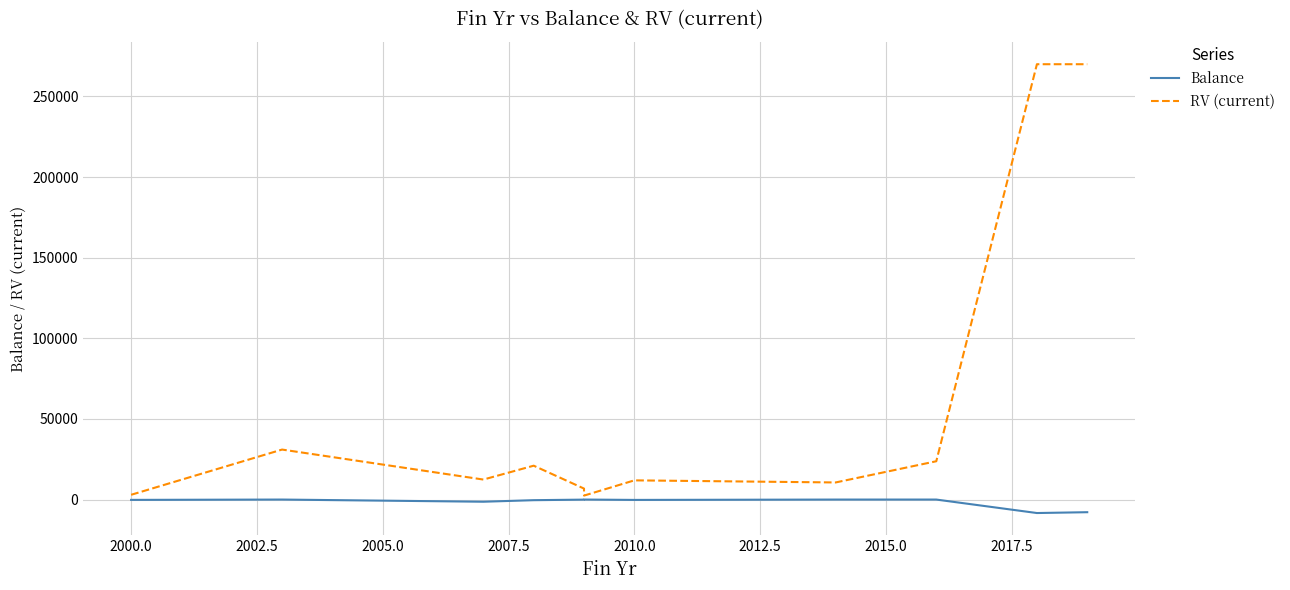

What are all the series names shown in the legend?

Balance, RV (current)